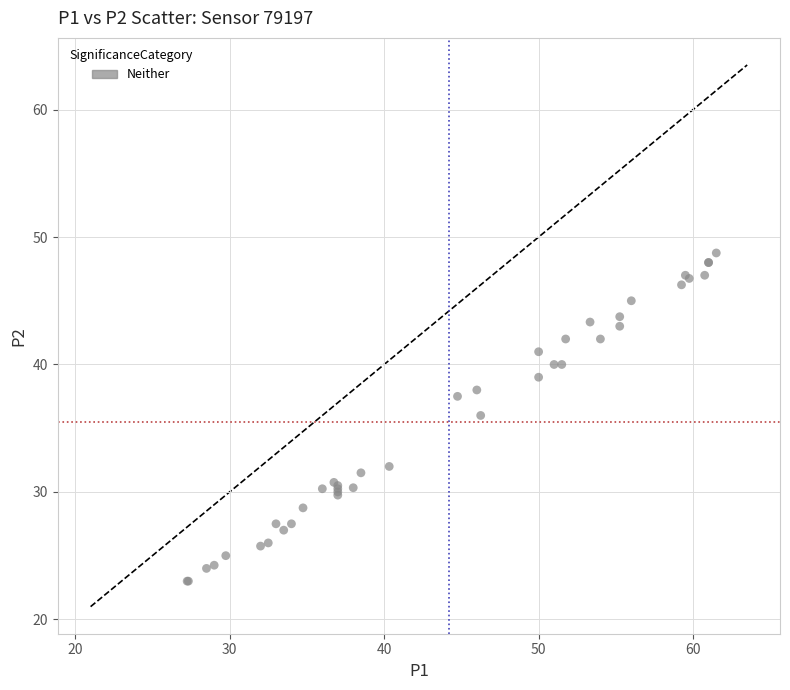

What Y value in the scatter plot is closest to 35?

36.0